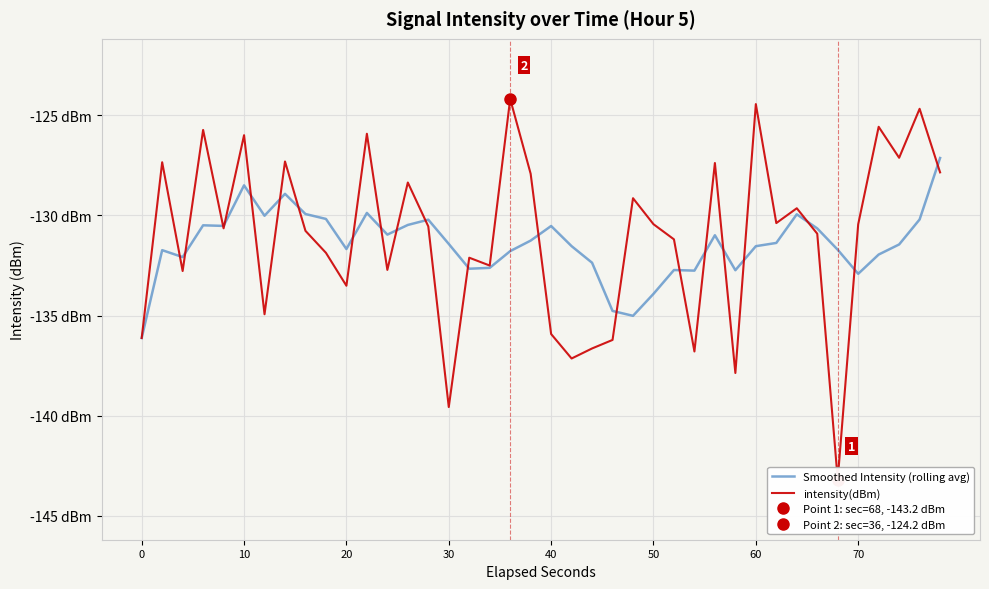

What is the sum of all intensity(dBm) values?

-5243.8